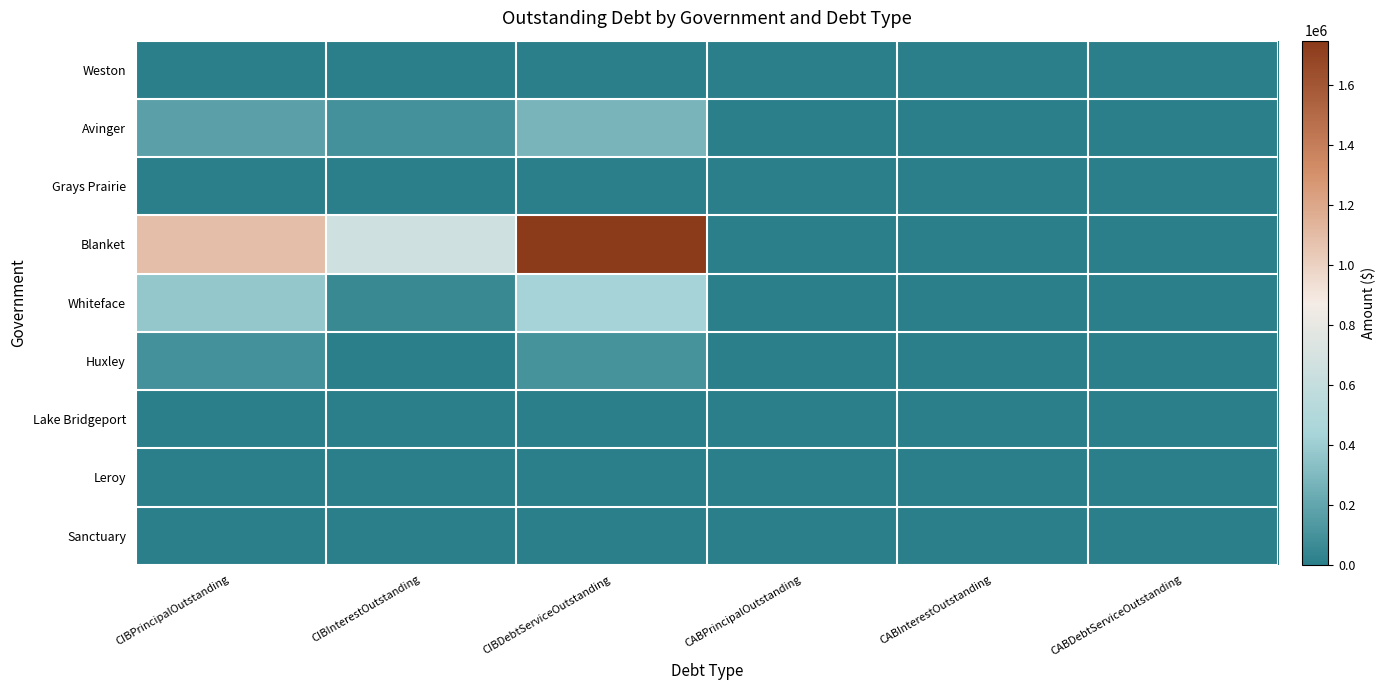

At how many categories does at least one series exceed 94991?

3